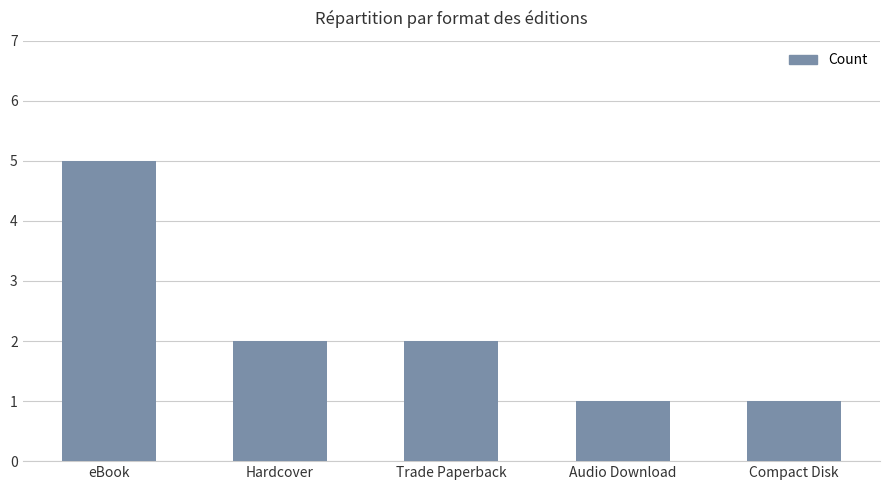

What is the maximum value shown in the chart?

5